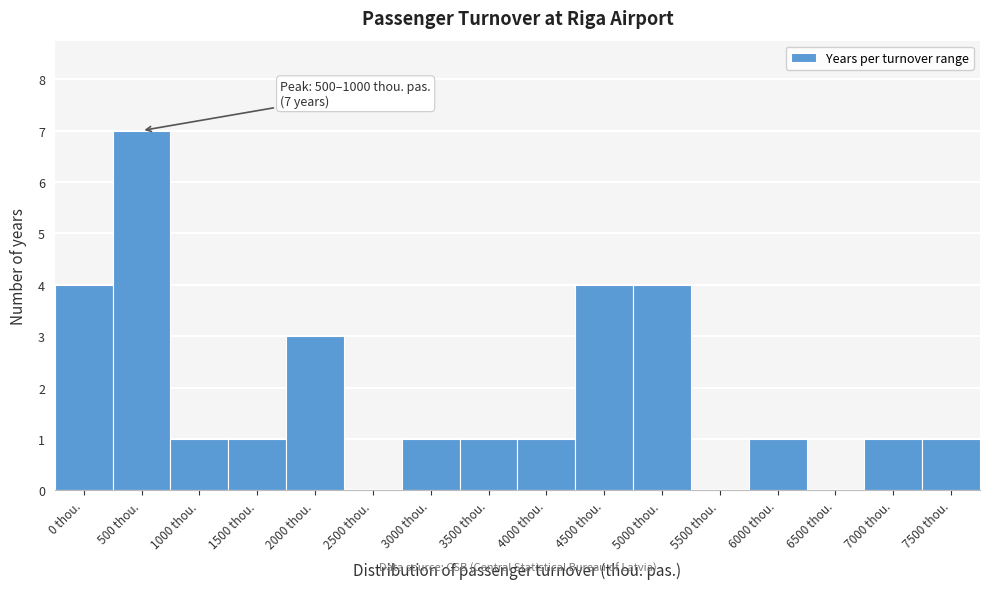

Reading left to right, list all the values displayed in this chart.

0 thou.=4	500 thou.=7	1000 thou.=1	1500 thou.=1	2000 thou.=3	2500 thou.=0	3000 thou.=1	3500 thou.=1	4000 thou.=1	4500 thou.=4	5000 thou.=4	5500 thou.=0	6000 thou.=1	6500 thou.=0	7000 thou.=1	7500 thou.=1